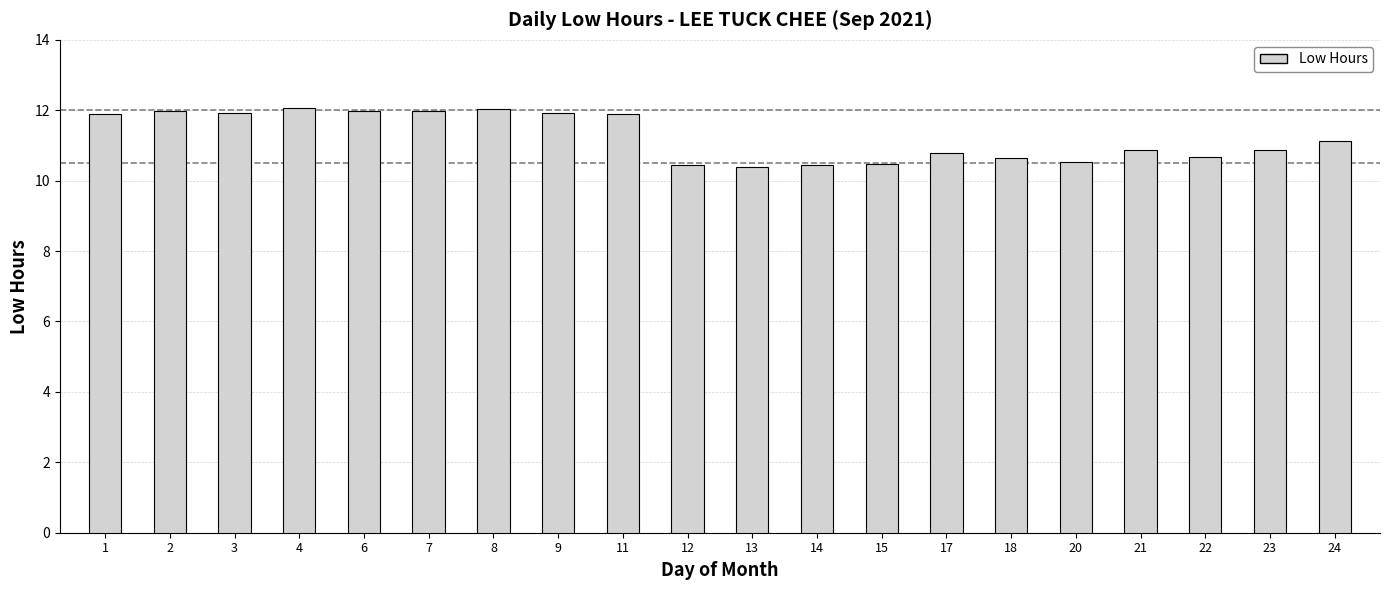

How many bars are there in total?

20